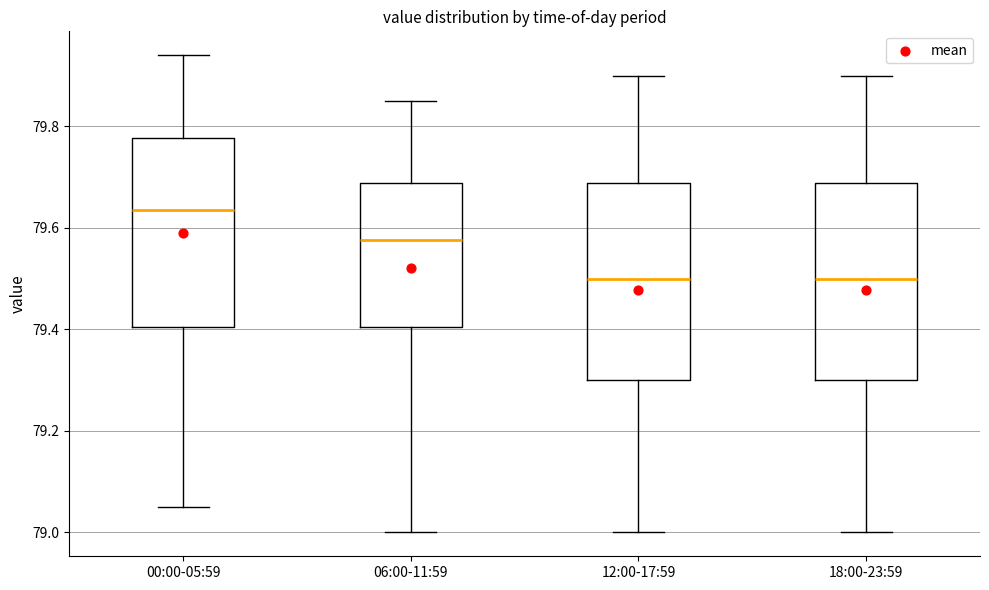

Where is the upper edge of the box for 12:00-17:59 on the y-axis? The values are not printed on the chart, so give them approximately, as read against the axis.

79.68